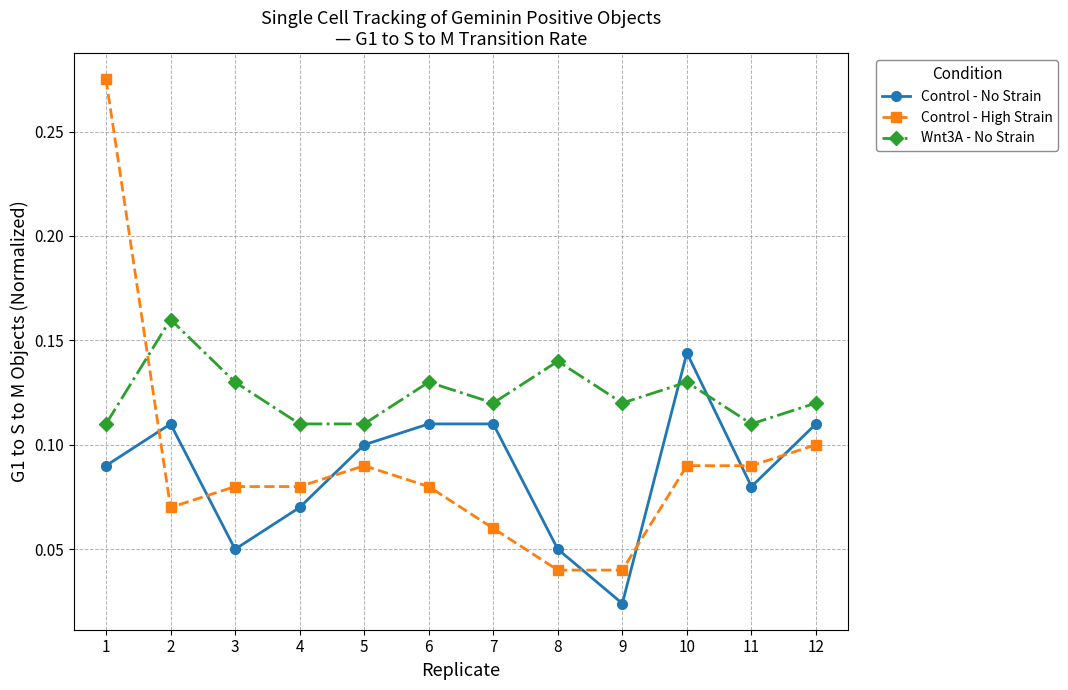

What are all the series names shown in the legend?

Control - No Strain, Control - High Strain, Wnt3A - No Strain